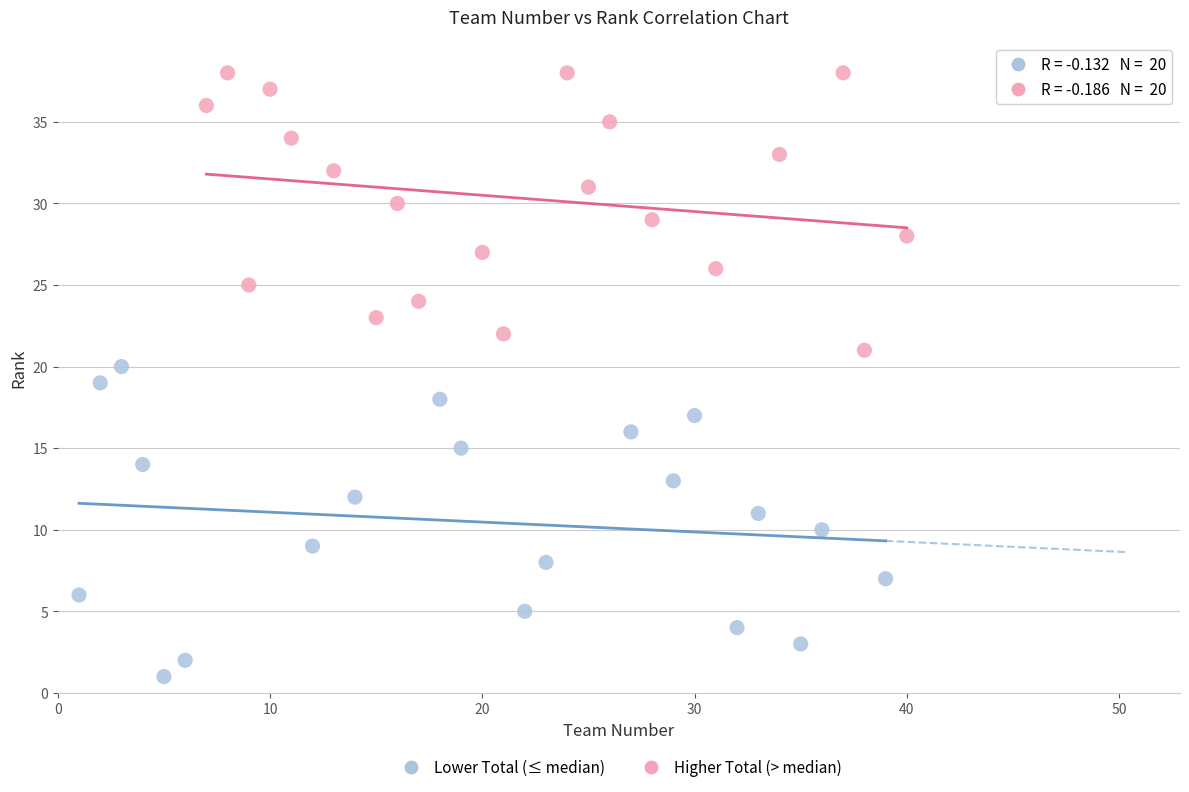

Which series contains the highest Y value?

Higher Total (> median)